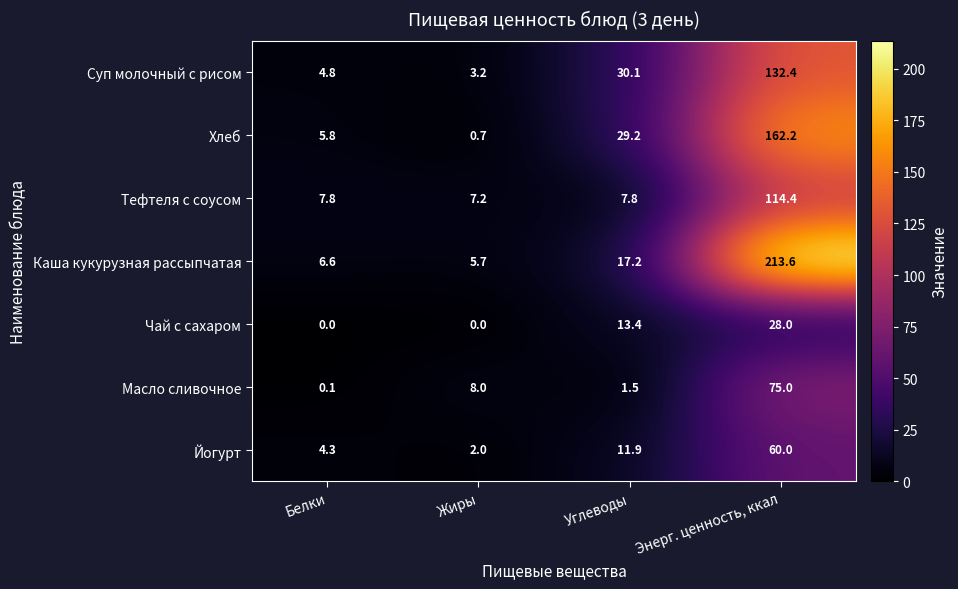

List the series in order of their peak value, highest first.

Каша кукурузная рассыпчатая, Хлеб, Суп молочный с рисом, Тефтеля с соусом, Масло сливочное, Йогурт, Чай с сахаром